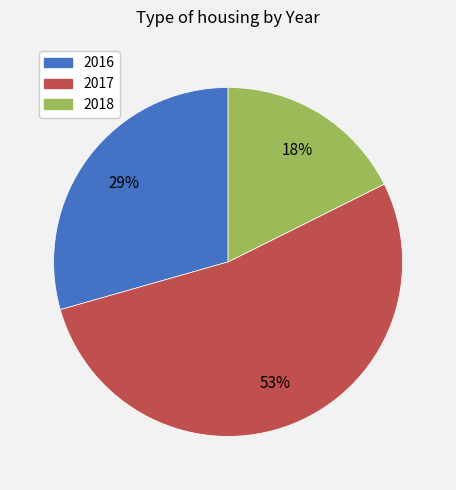

To the nearest percent, what is the average slice percentage?

33%